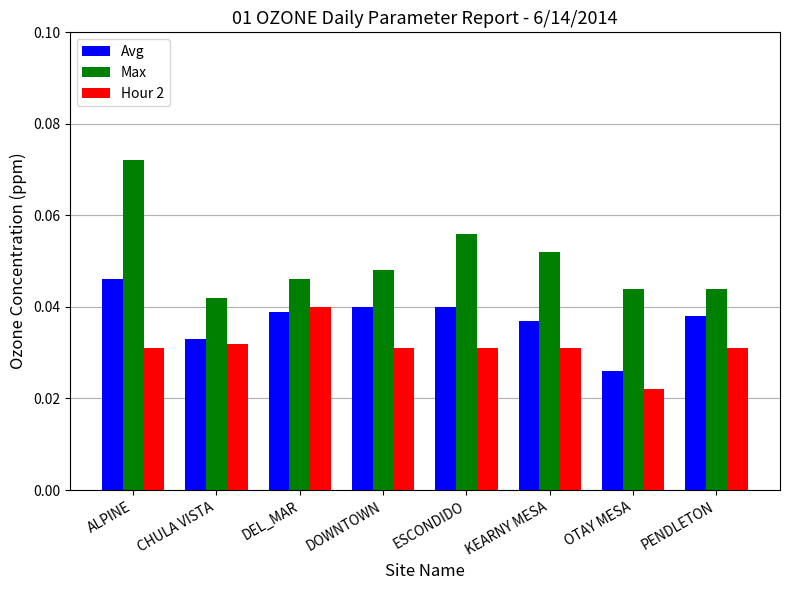

How many Max values are between 0 and 1?

8